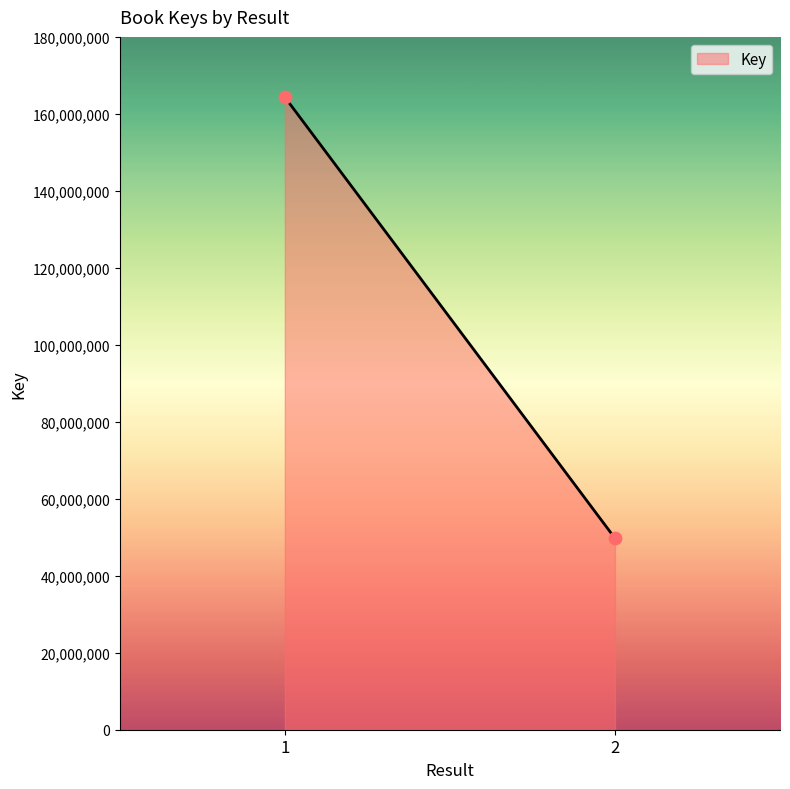

What is the range of Y values (max minus min)?

114607109